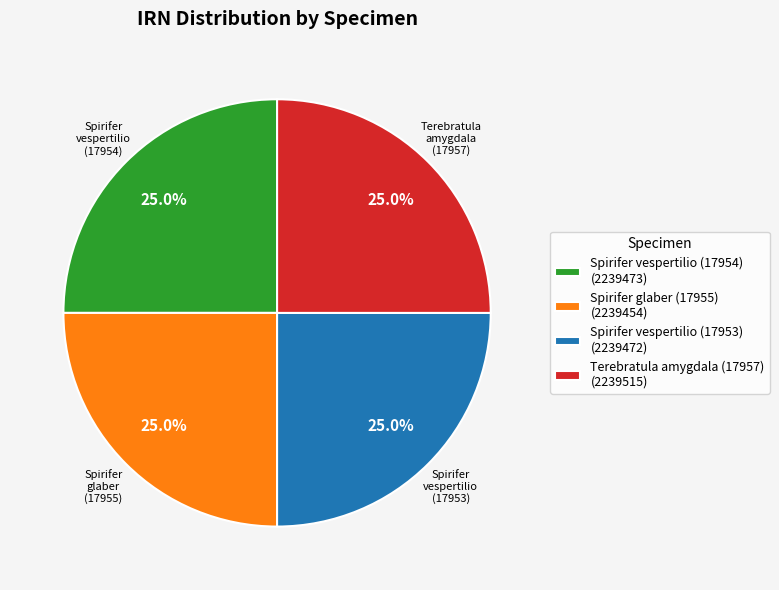

Is Spirifer vespertilio (17954) (2239473) the majority of the pie?

No